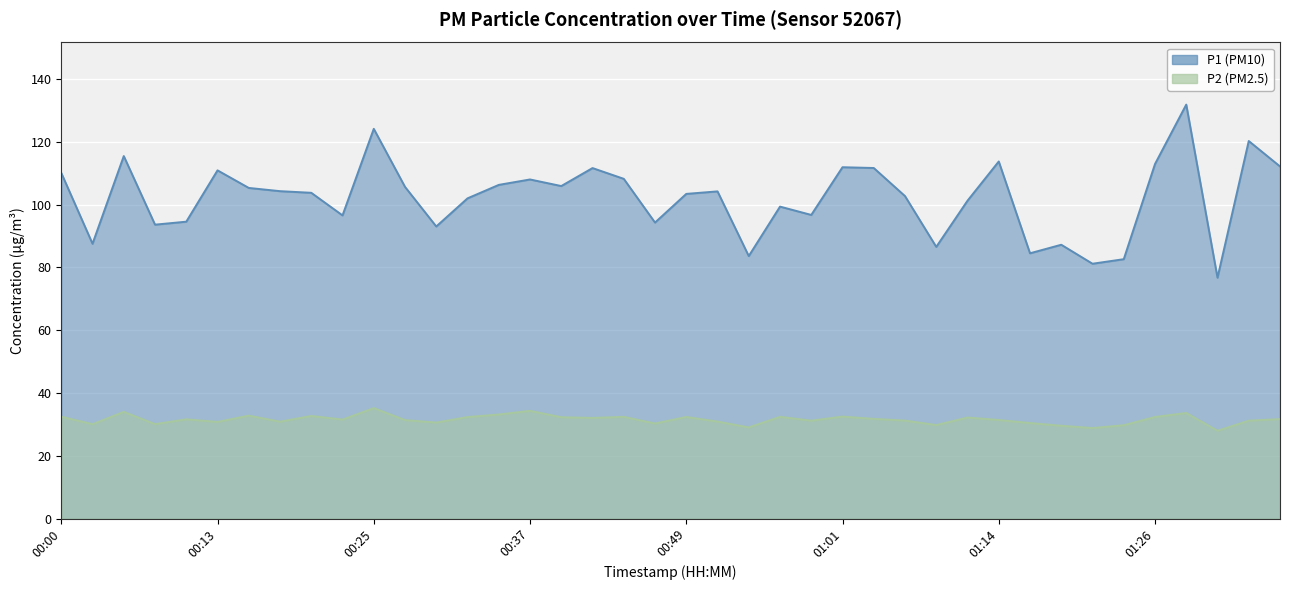

What value does the P1 series have at 01:11?

101.3